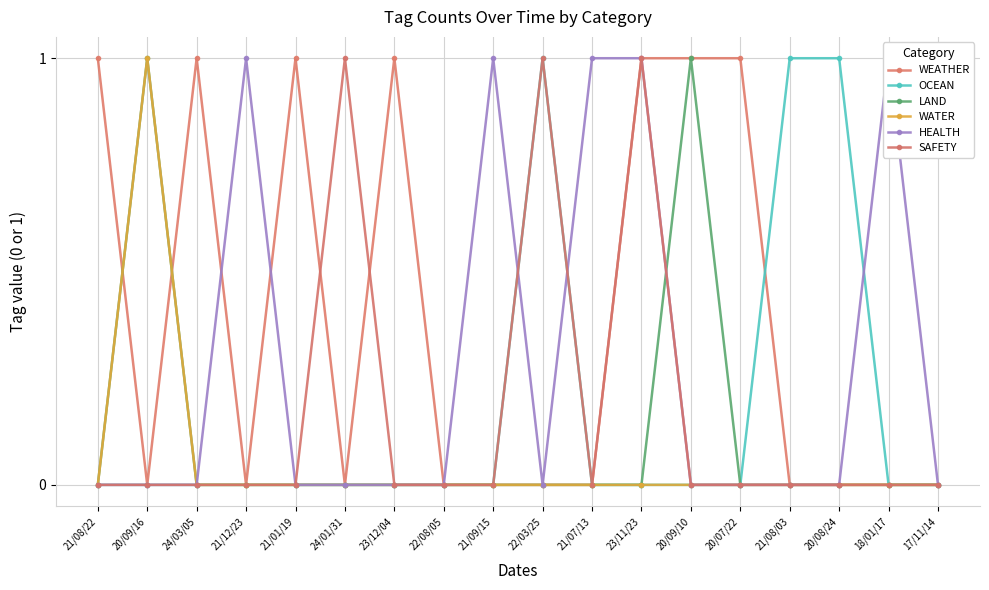

Does the chart display data point markers on the line(s)?

Yes